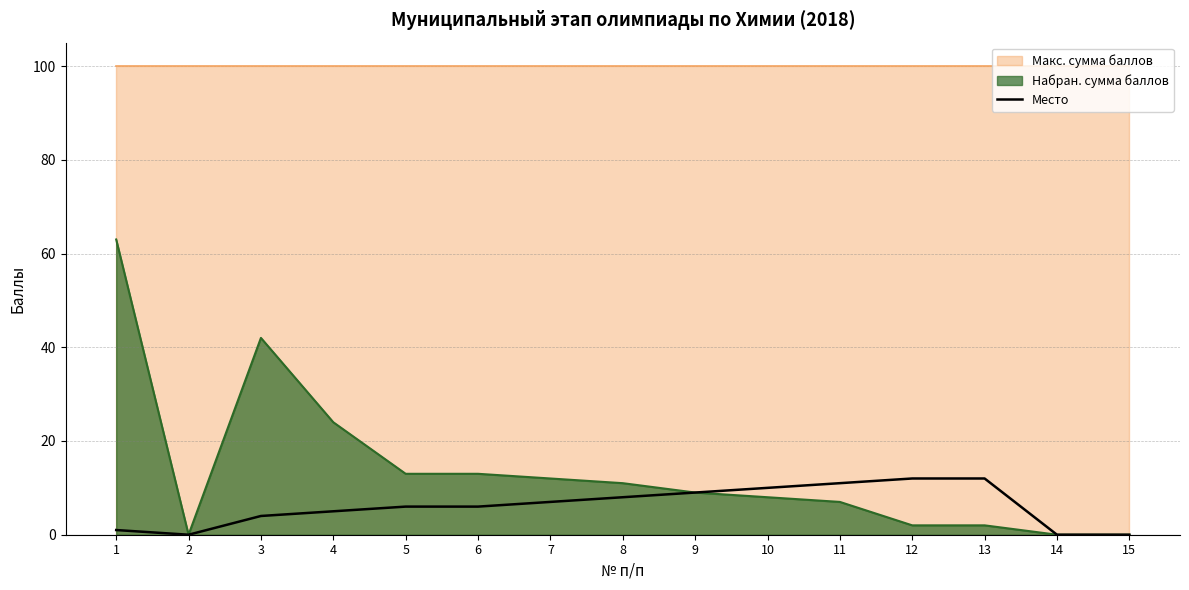

The value at 10 is 17. True or false?

False